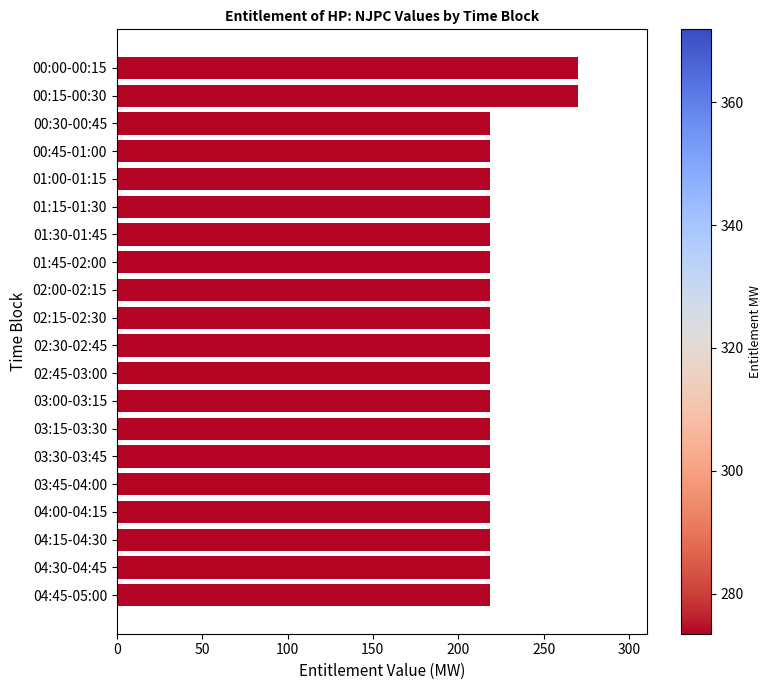

What is the value of the 18th bar from the top?

218.8